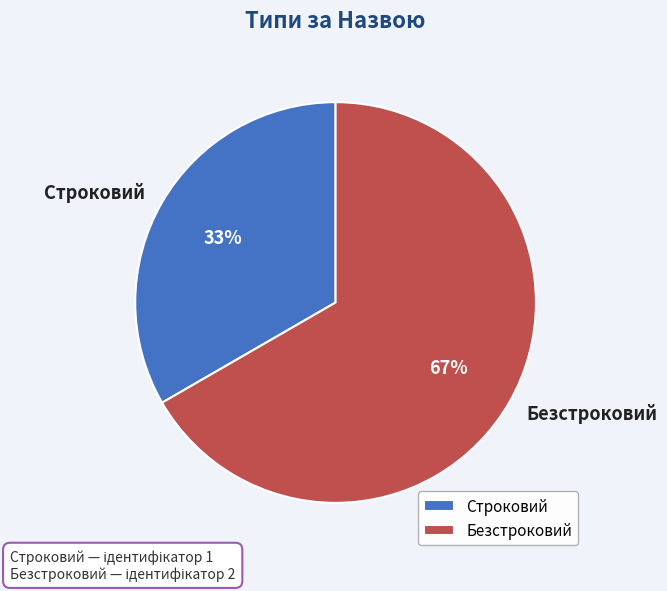

Which slice is the smallest?

Строковий